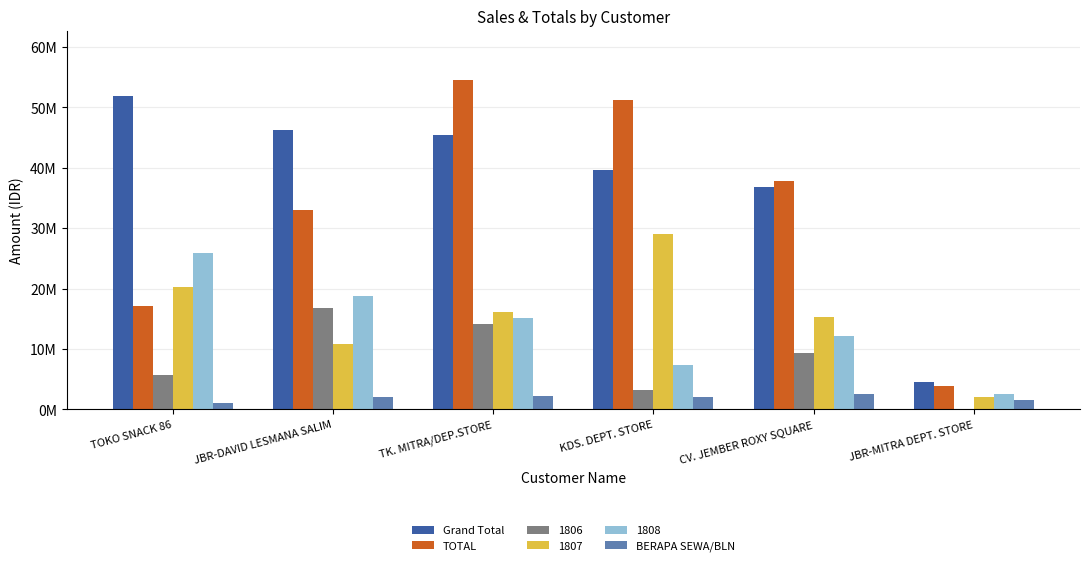

Which series has the largest total across all categories?

Grand Total